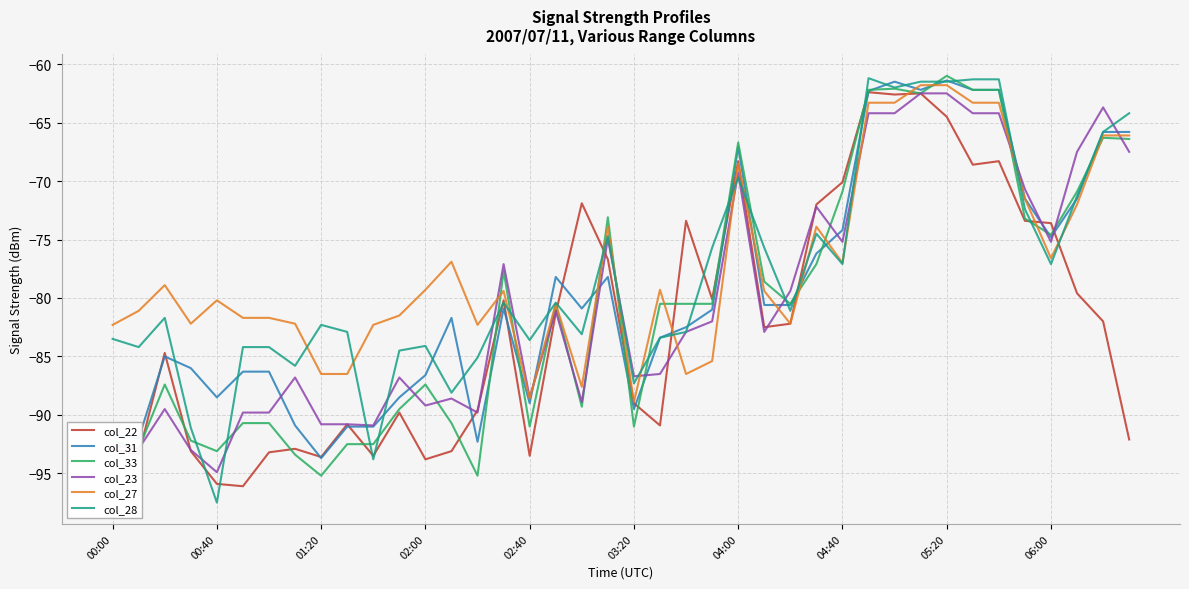

Which series ends up on top after the final intersection of col_27 and col_28?

col_28